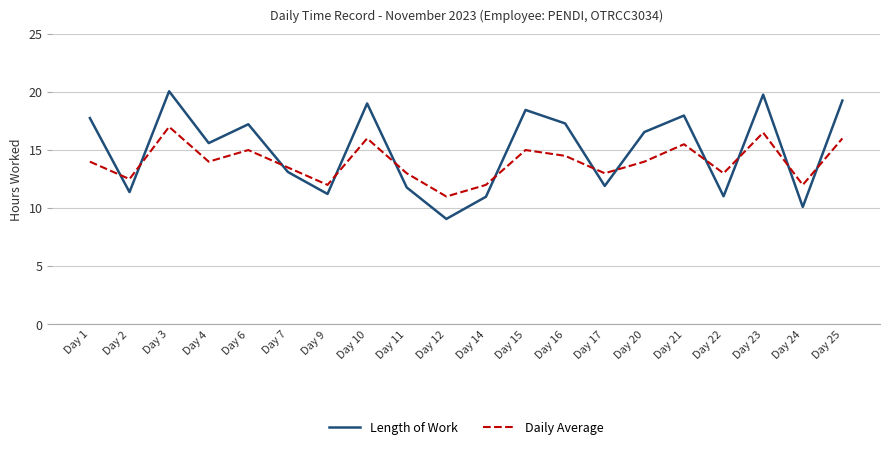

Is it true that Length of Work equals 8.4 at Day 16?

False